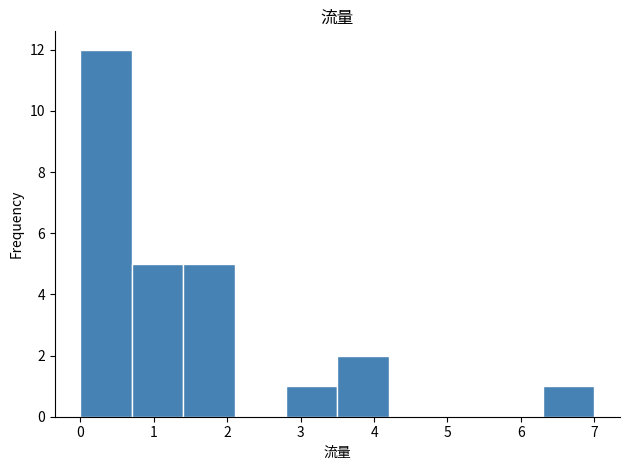

Reading left to right, list every bar in this chart as the range it spans on the x-axis followed by its height. The values are not printed on the chart, so give them approximately, as read against the axis.

0.0 to 0.7: 12
0.7 to 1.4: 5
1.4 to 2.1: 5
2.1 to 2.8: 0
2.8 to 3.5: 1
3.5 to 4.2: 2
4.2 to 4.9: 0
4.9 to 5.6: 0
5.6 to 6.3: 0
6.3 to 7.0: 1